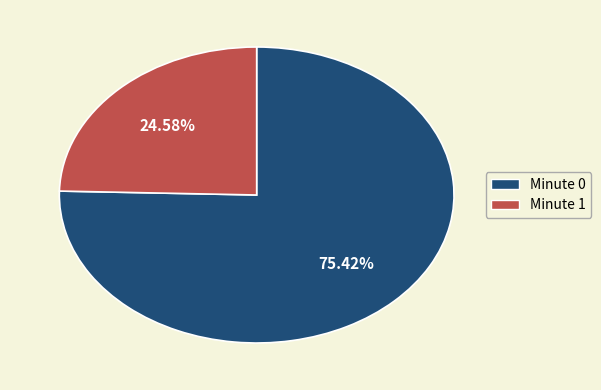

Is there a majority slice in this chart?

Yes